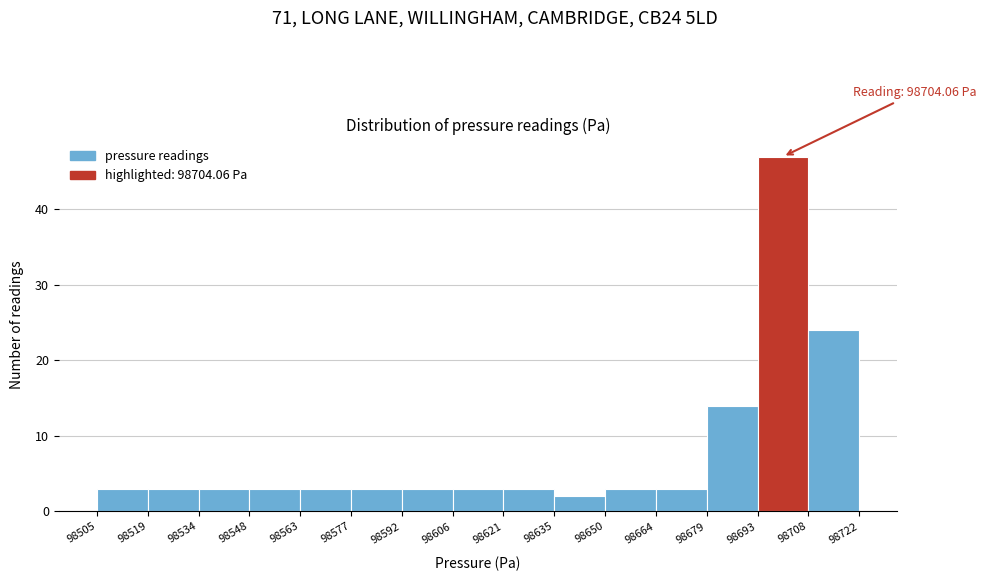

Over which range of the x-axis is the bar tallest?

98693 to 98708